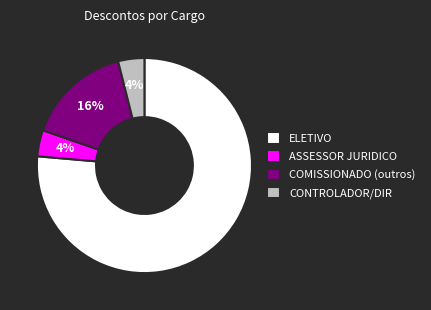

Combined, do ELETIVO and COMISSIONADO (outros) account for over 50%?

Yes